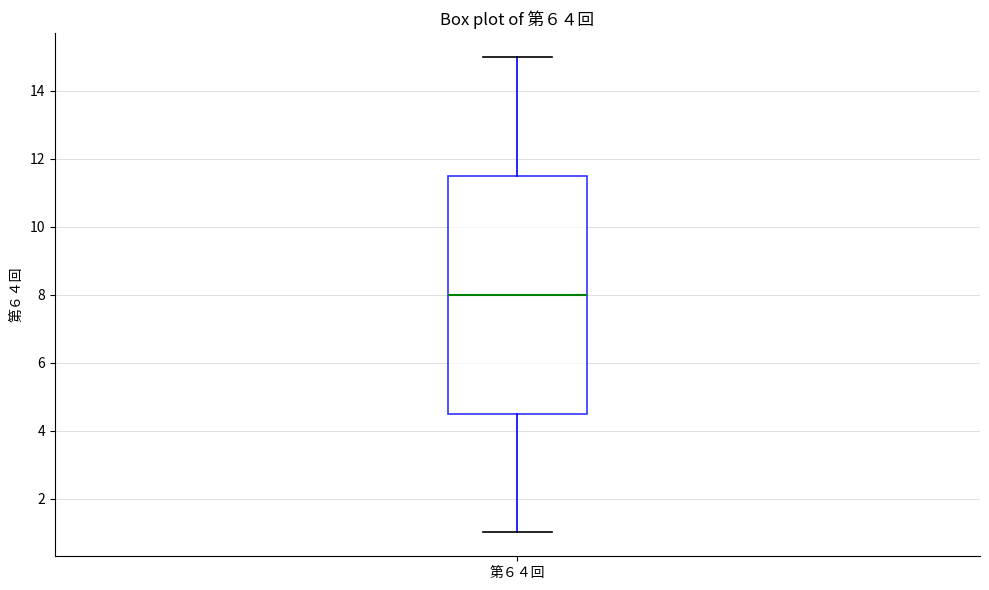

Where does the median line of the box for 第６４回 sit on the y-axis? The values are not printed on the chart, so give them approximately, as read against the axis.

8.0